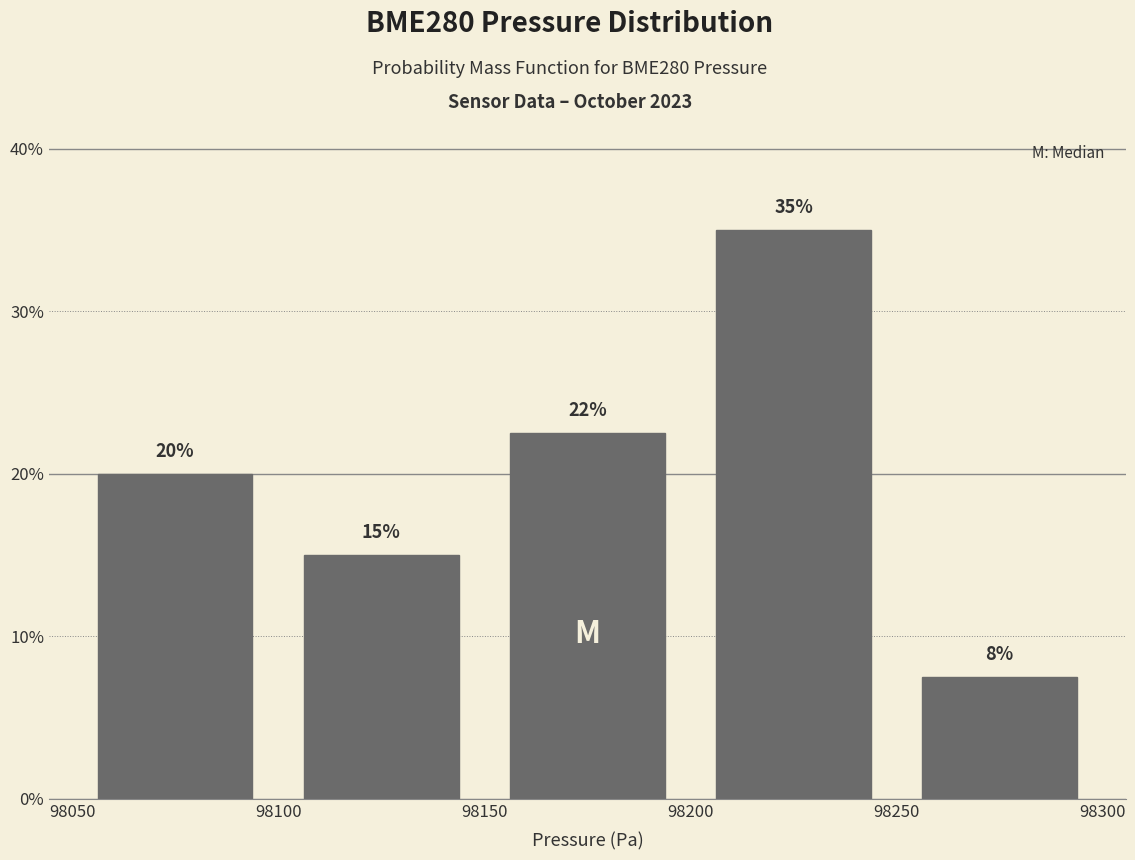

Which range on the x-axis has the tallest bar?

98200 to 98250